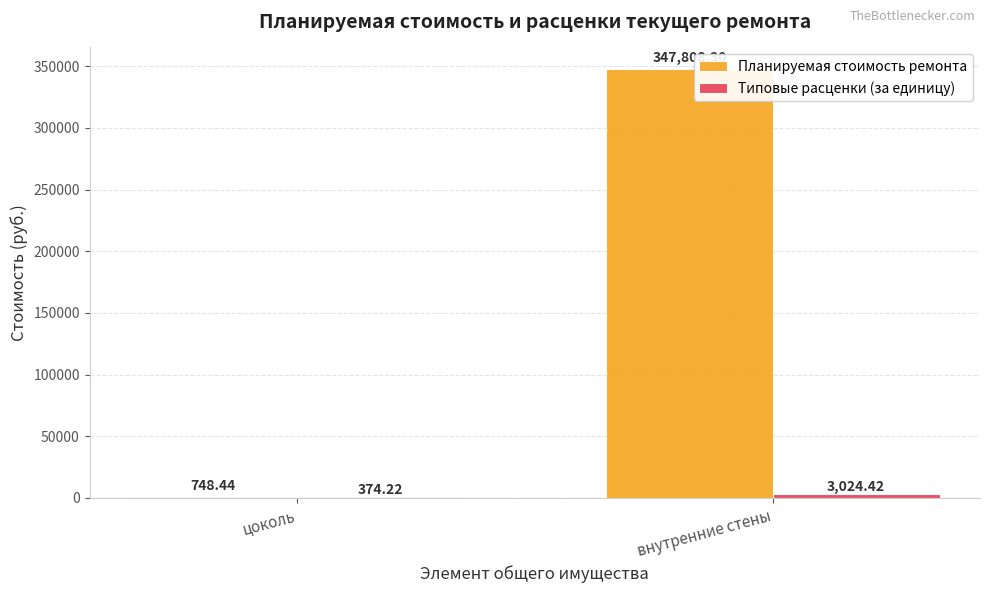

Where is Планируемая стоимость ремонта nearest to the value 174278?

цоколь